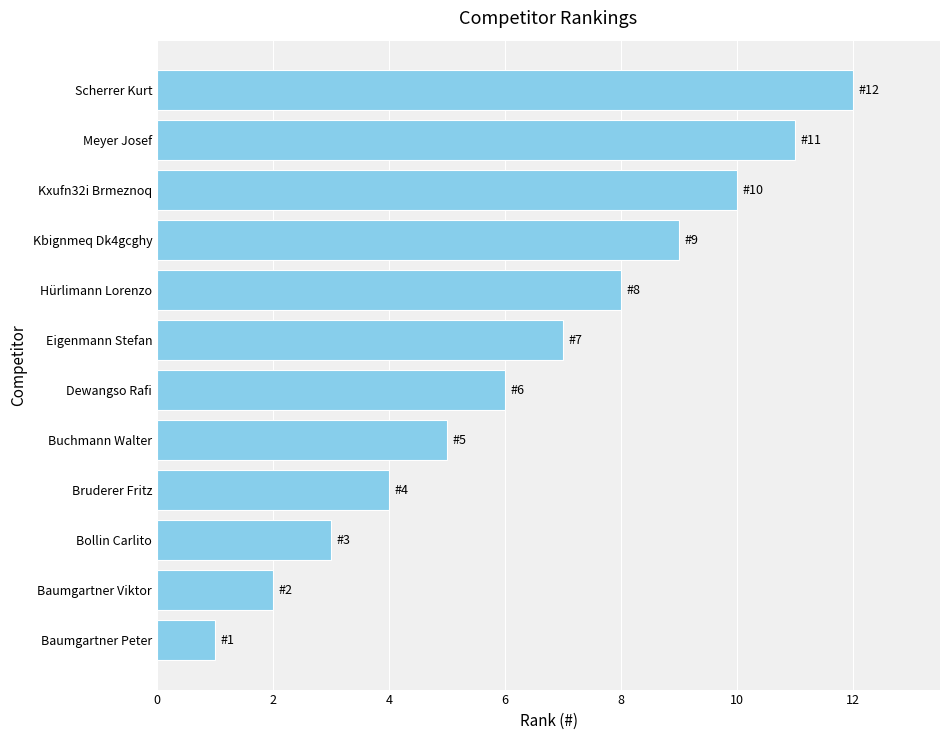

How many bars are there in total?

12